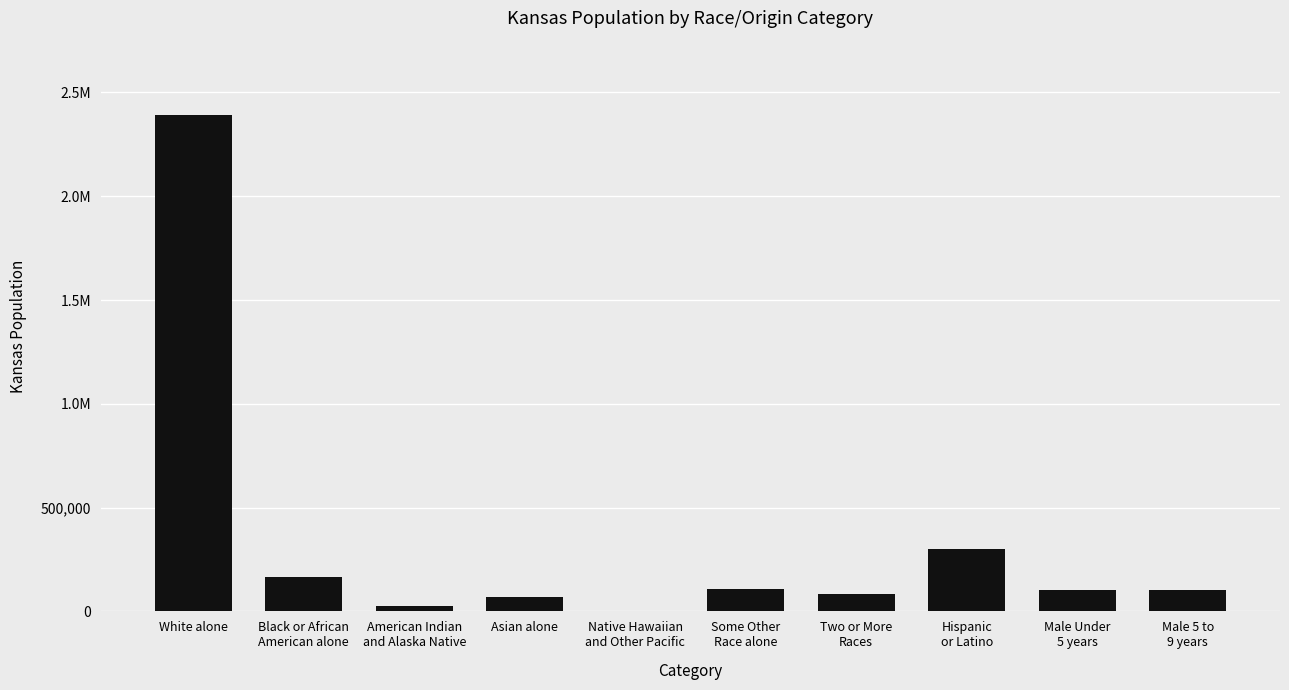

What is the label of the 7th bar from the left?

Two or More
Races